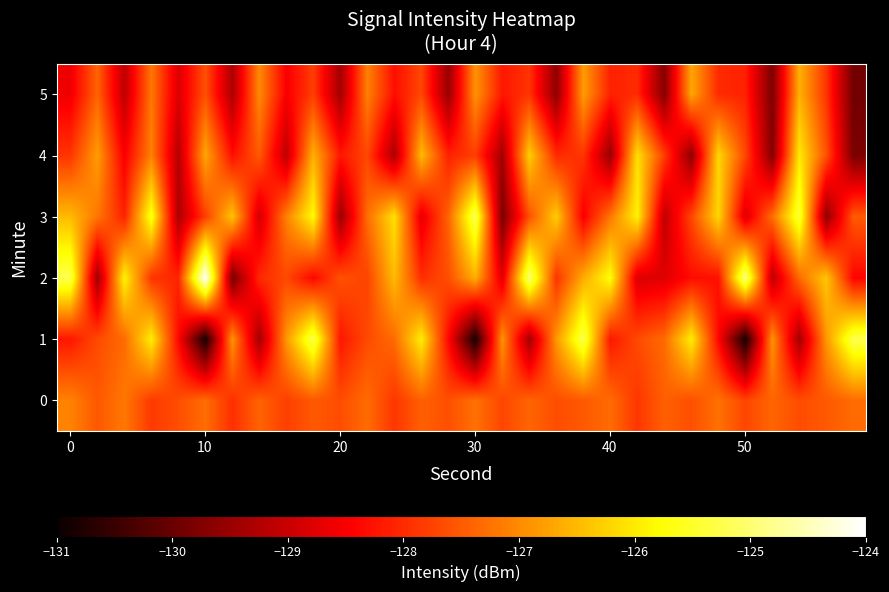

How many data points does each series have?

30